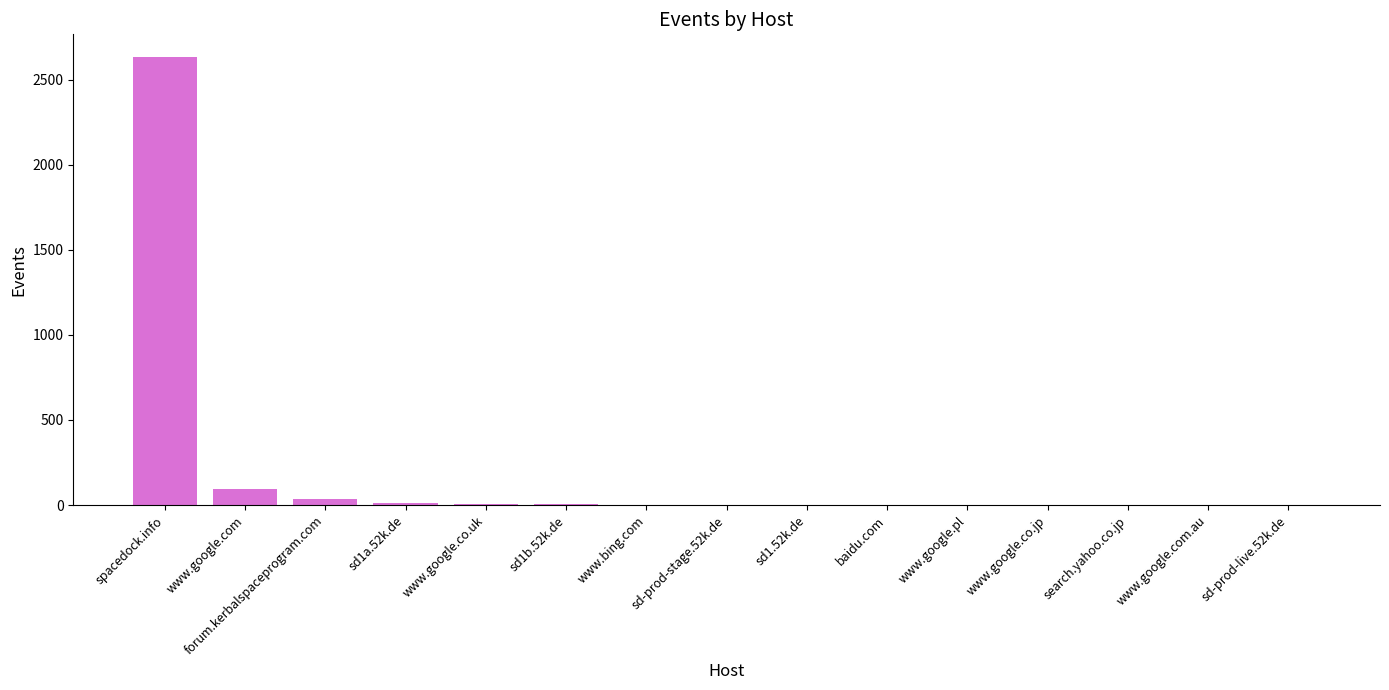

What is the difference between the values at forum.kerbalspaceprogram.com and baidu.com?

34